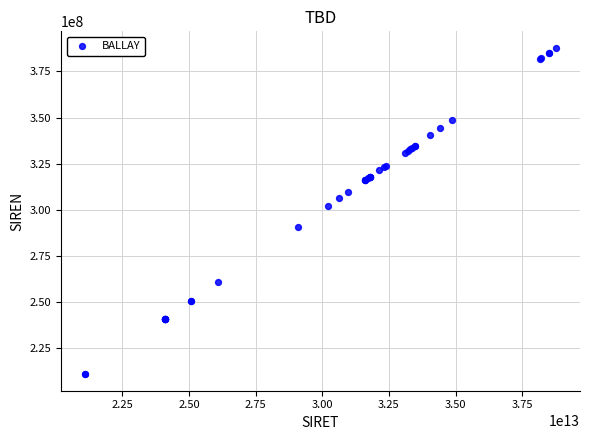

What Y value in the scatter plot is closest to 299319915?

302099726